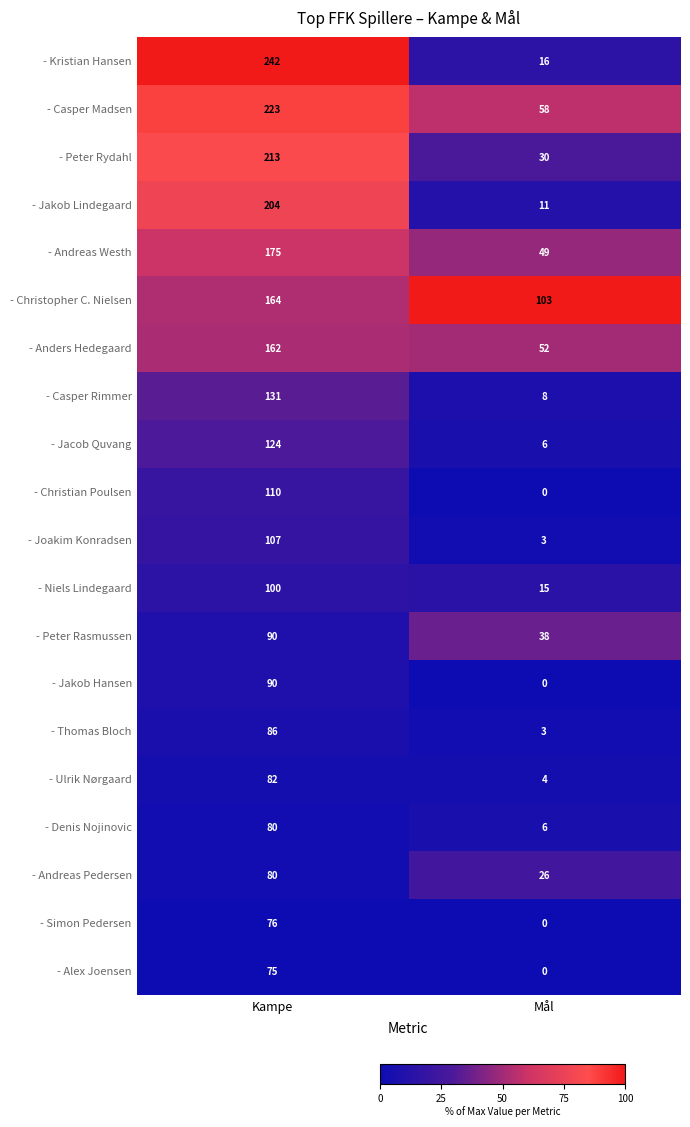

What is the approximate value of - Christopher C. Nielsen at Kampe, to the nearest 10?

160